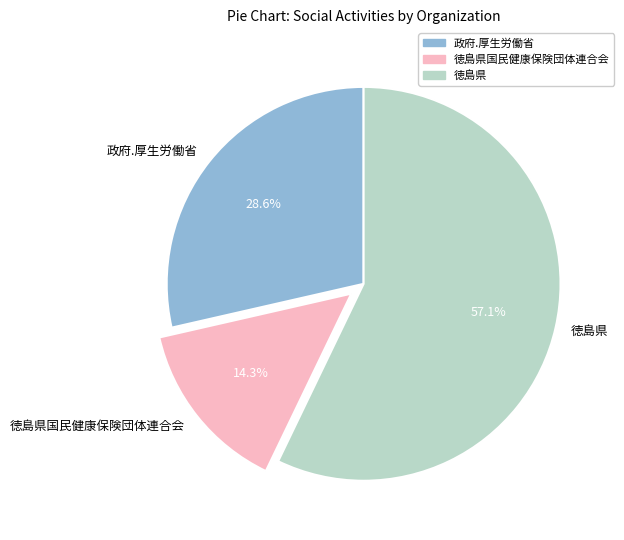

What is the ratio of the value at 徳島県 to the value at 徳島県国民健康保険団体連合会?

4.0